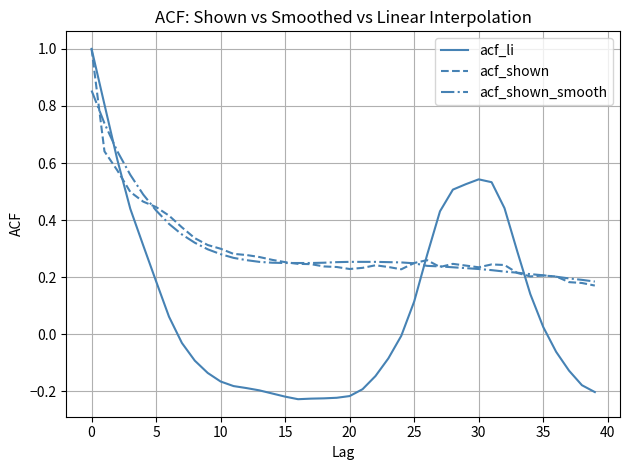

Which series has the largest range (max minus min)?

acf_li